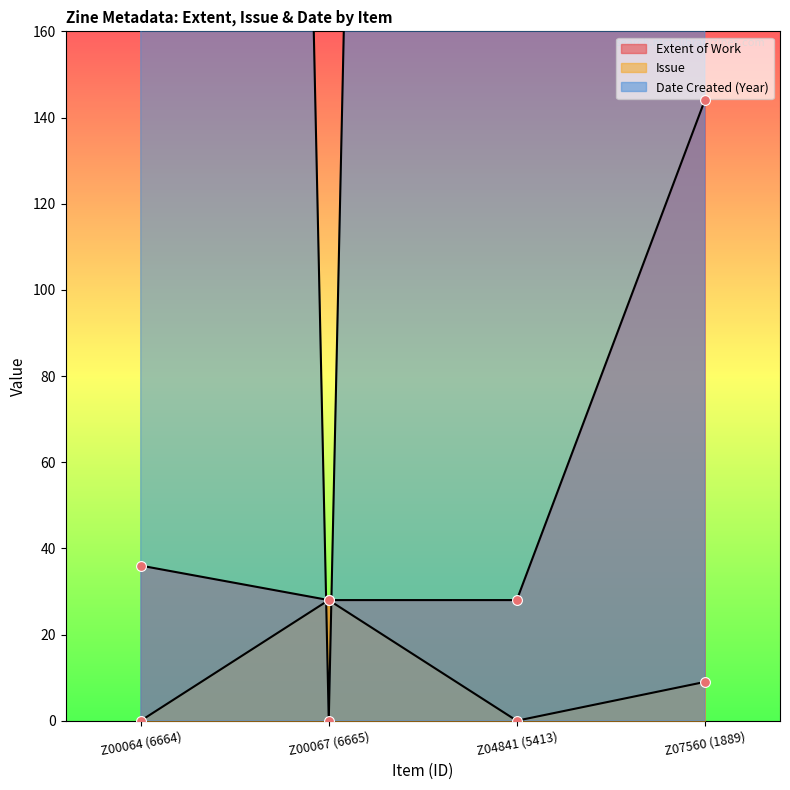

At which category is the sum across all series the highest?

Z07560 (1889)